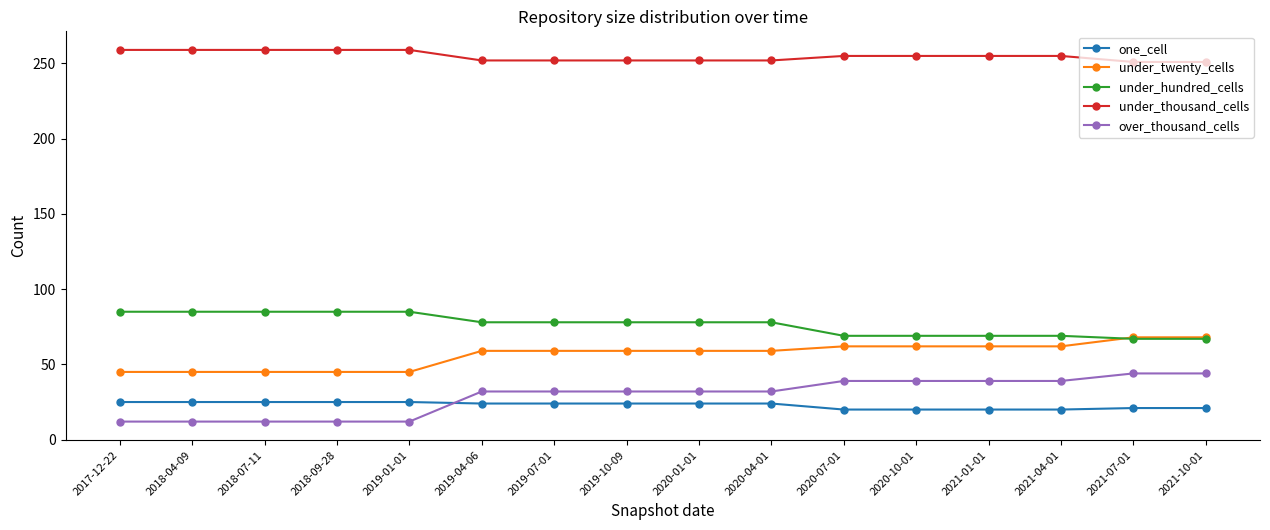

Which series has the largest total across all categories?

under_thousand_cells